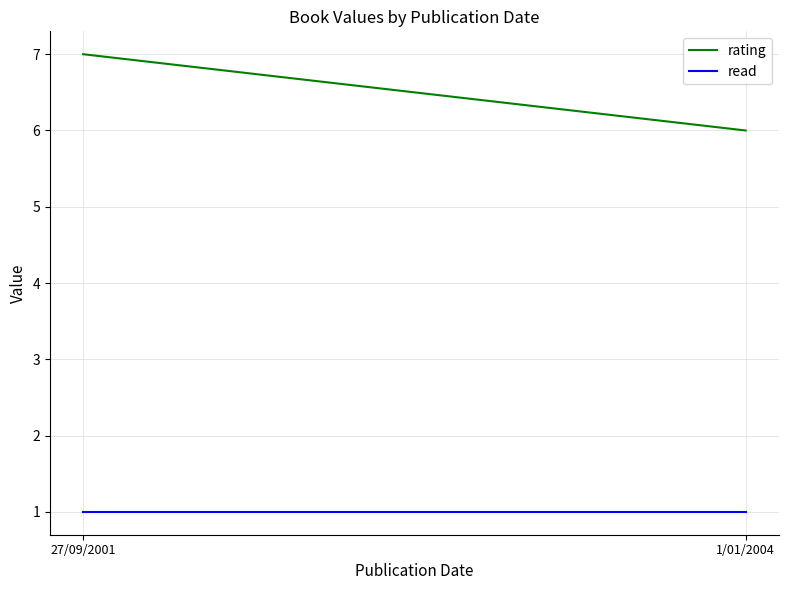

Does the chart display data point markers on the line(s)?

No